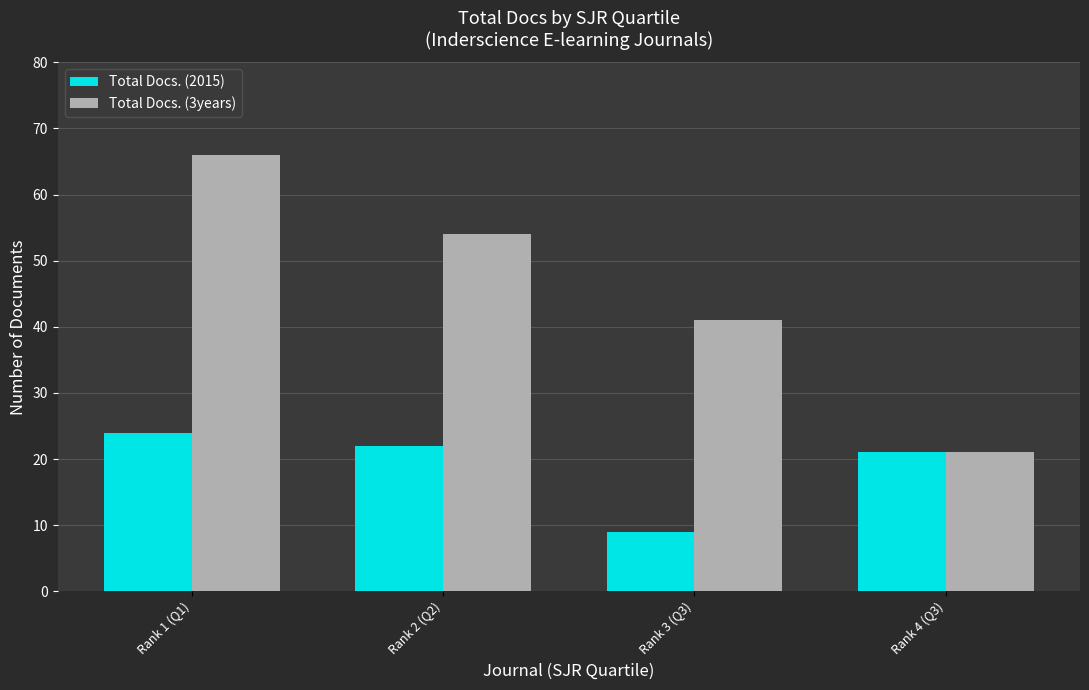

What is the label of the 1st bar from the right?

Rank 4 (Q3)